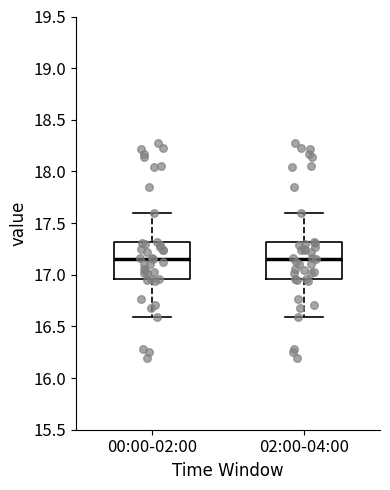

Reading left to right, read every box against the y-axis: the position of its median line, the range the box covers, and the ends of its whiskers. The values are not printed on the chart, so give them approximately, as read against the axis.

00:00-02:00: median 17.15, box 16.95 to 17.30, whiskers 16.60 to 17.60
02:00-04:00: median 17.15, box 16.95 to 17.30, whiskers 16.60 to 17.60